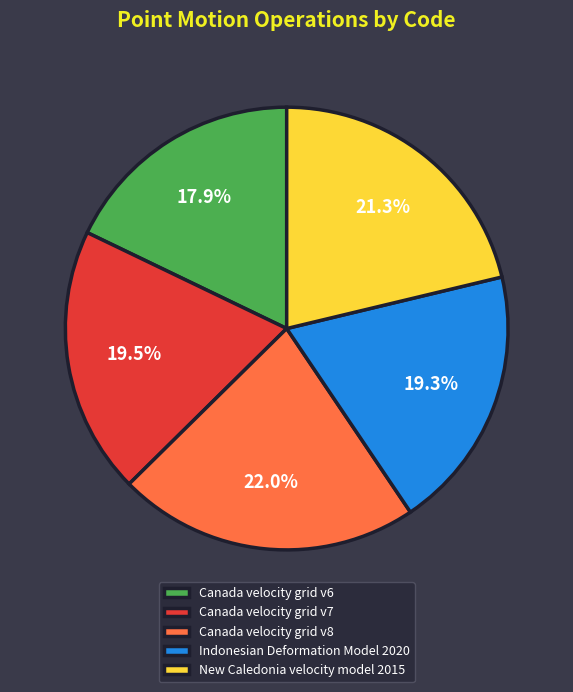

To the nearest percent, what percentage of the pie is Canada velocity grid v8?

22%